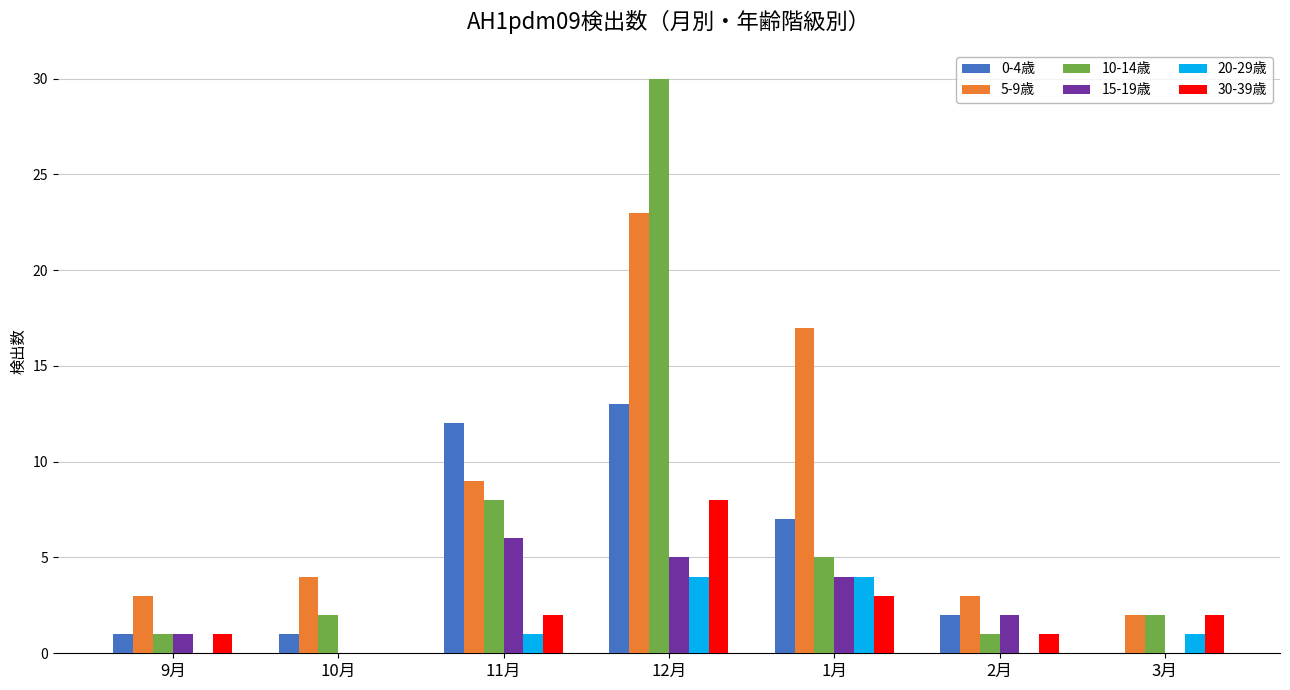

What are all the series names shown in the legend?

0-4歳, 5-9歳, 10-14歳, 15-19歳, 20-29歳, 30-39歳